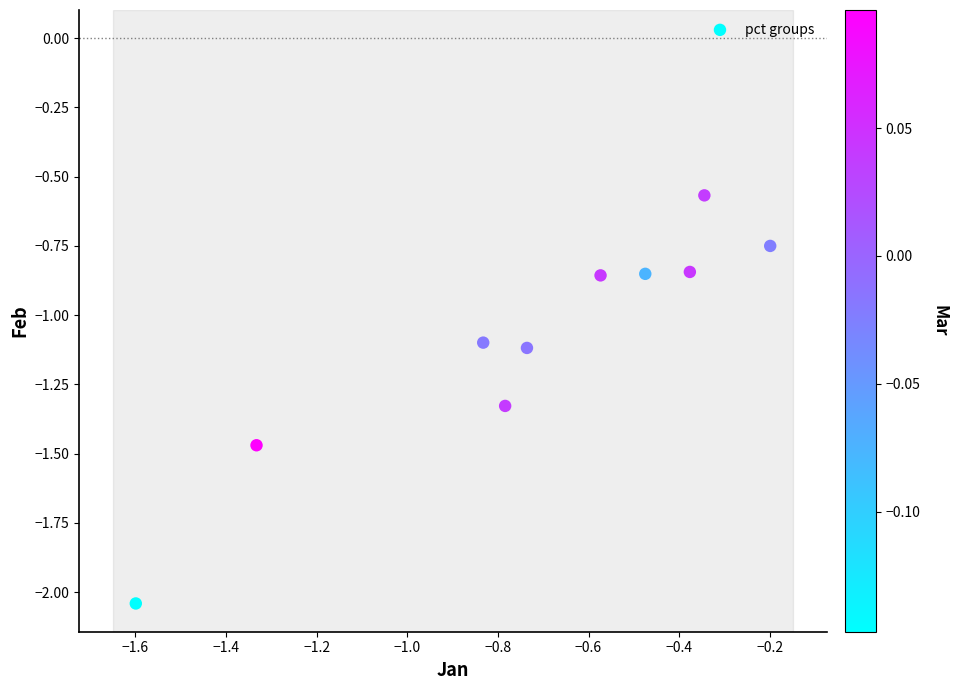

What is the average Y value?

-1.1